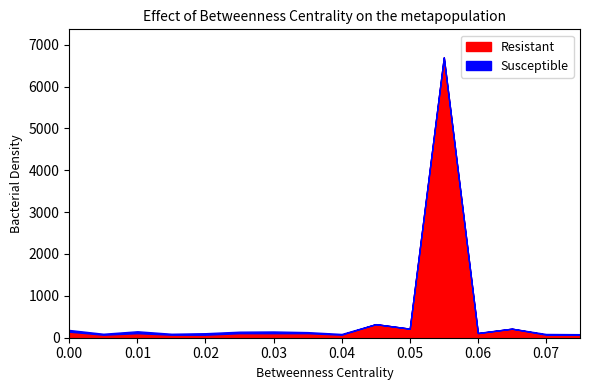

What is the maximum value for Resistant?

6696